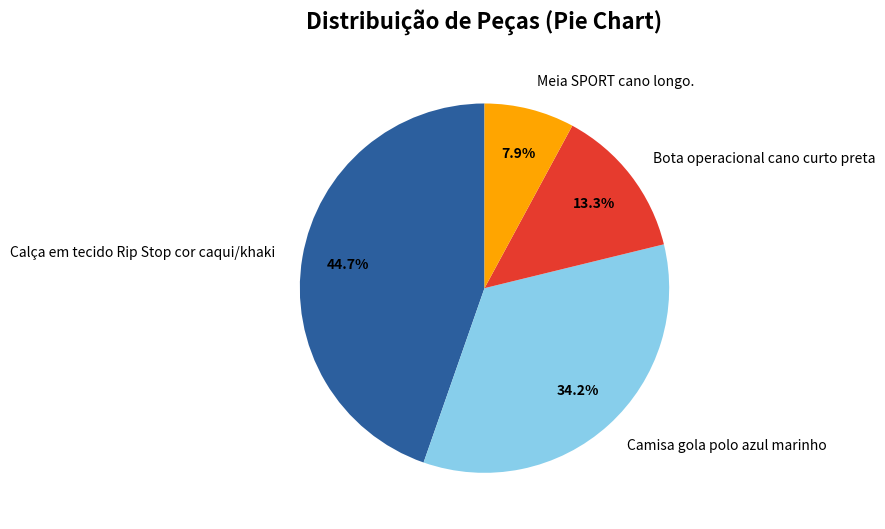

Approximately how many times larger is the value at Camisa gola polo azul marinho compared to Meia SPORT cano longo.?

4.3